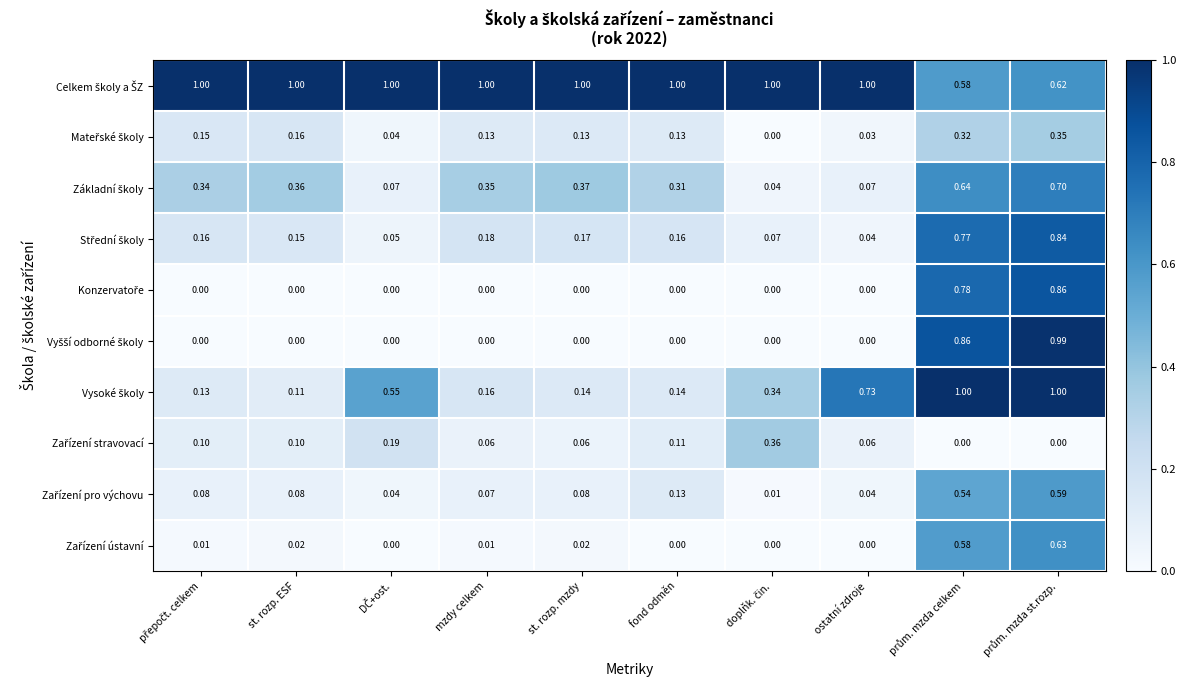

How many distinct data groups are displayed?

10